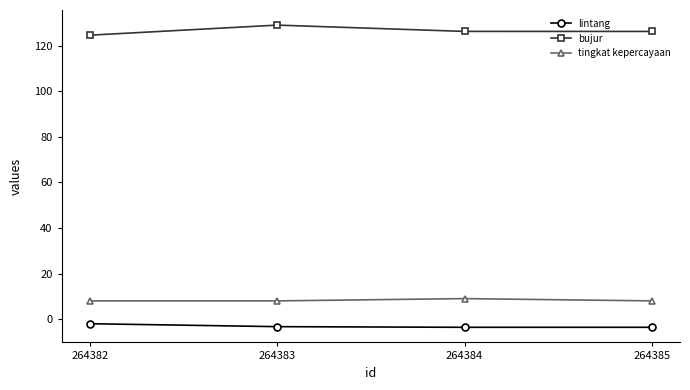

What is the maximum value shown in the chart?

129.0